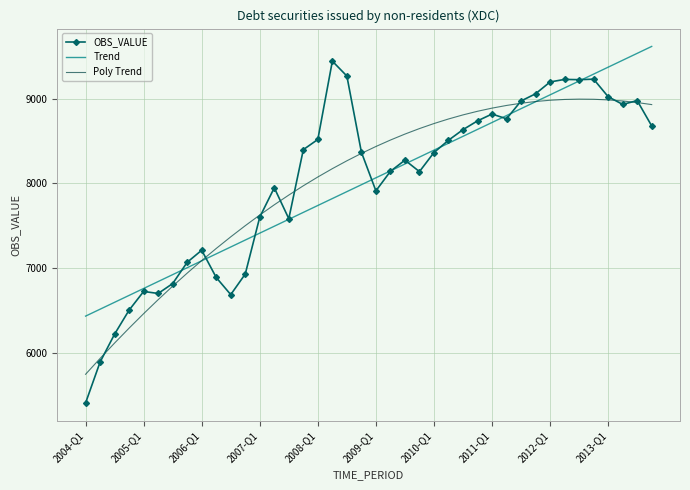

What is the maximum value shown in the chart?

9613.6